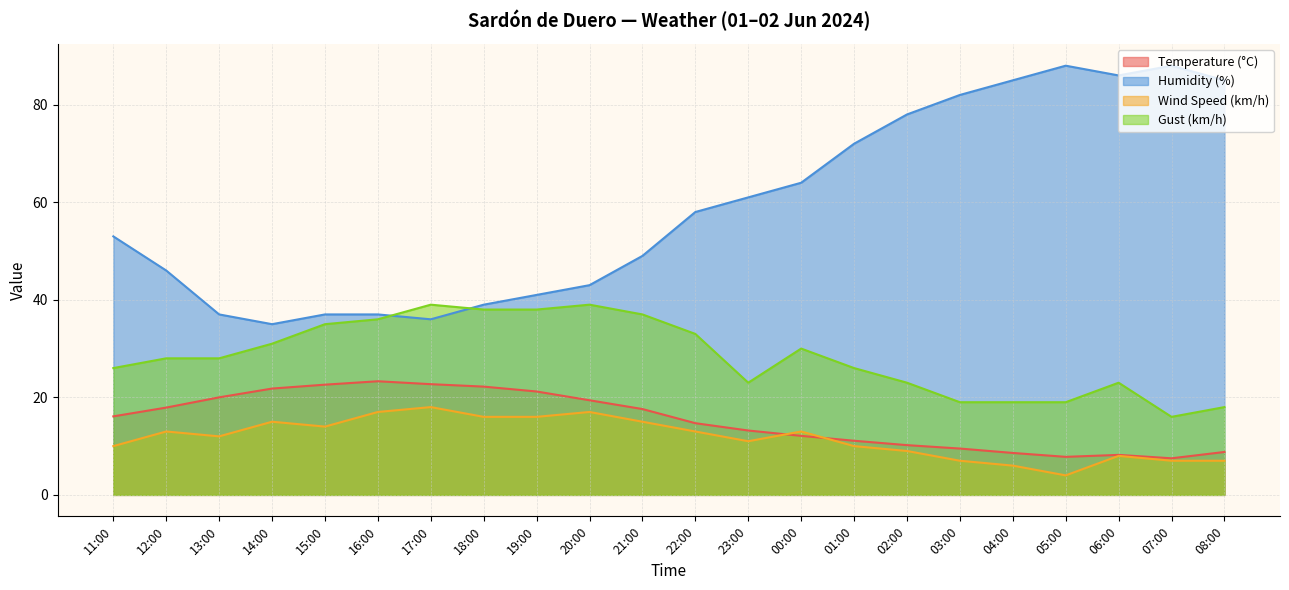

Which label corresponds to the largest value in the chart?

05:00